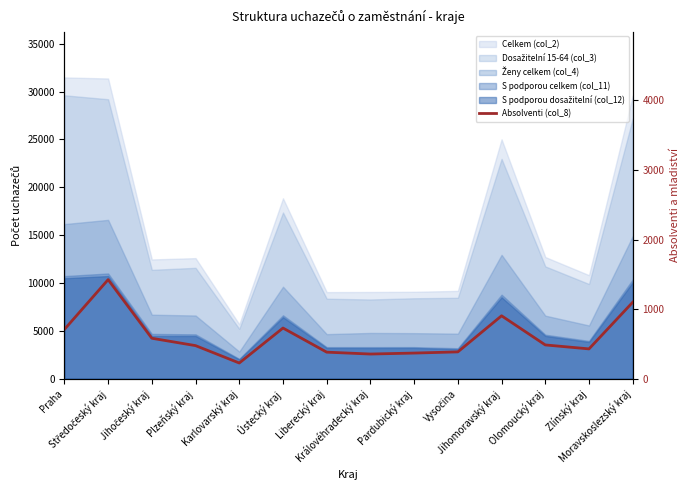

What is the difference between the maximum and second lowest values?

1070